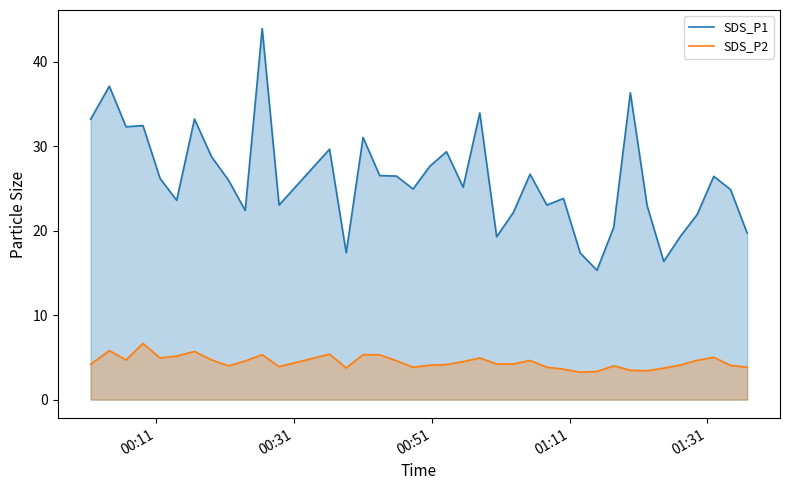

What is the maximum value for SDS_P1?

43.9